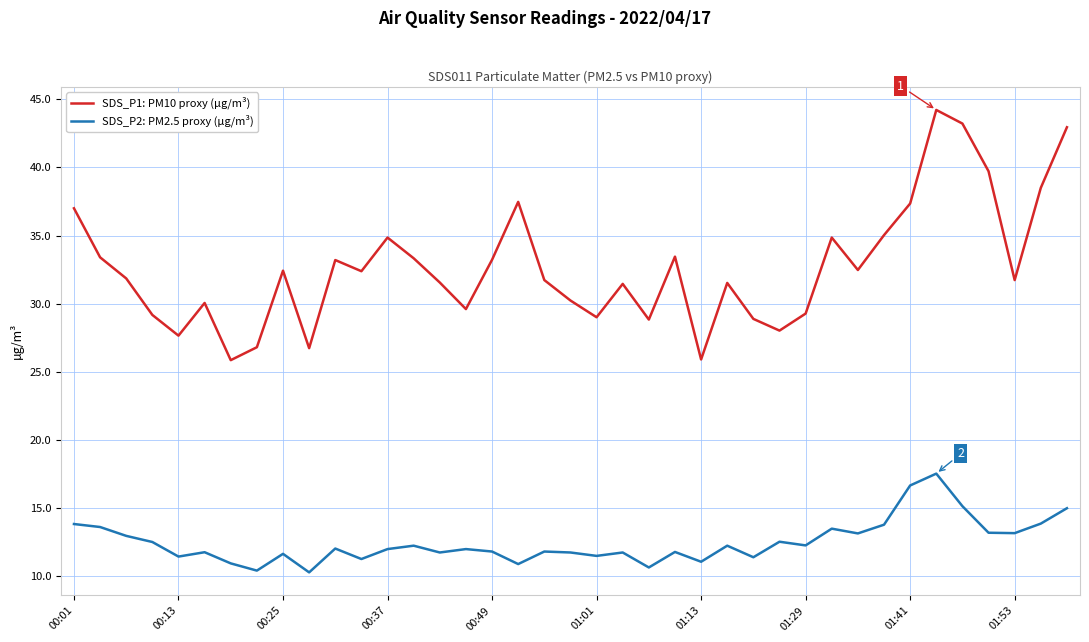

List the series in order of their peak value, lowest first.

SDS_P2: PM2.5 proxy (µg/m³), SDS_P1: PM10 proxy (µg/m³)